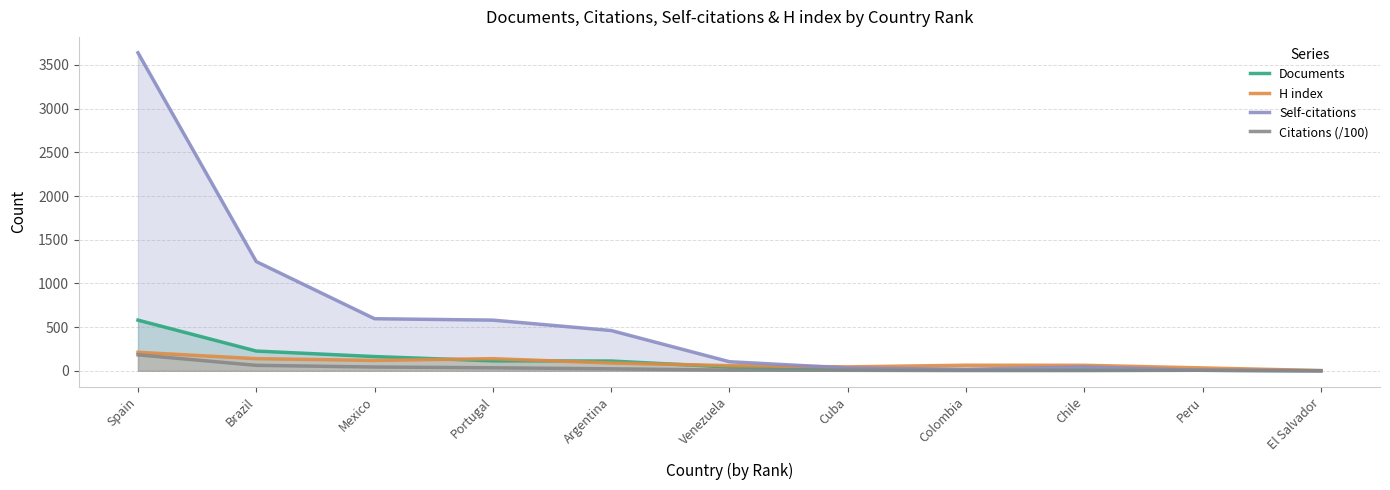

At which label does Documents reach its peak?

Spain